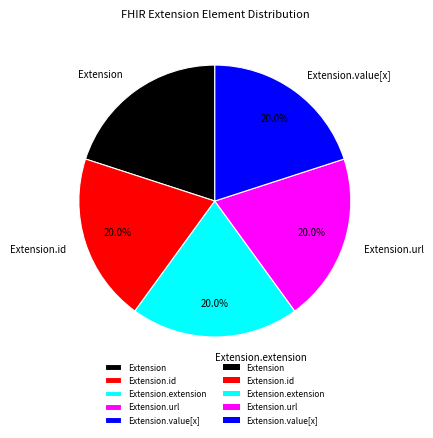

What is the ratio of the value at Extension to the value at Extension.id?

1.0